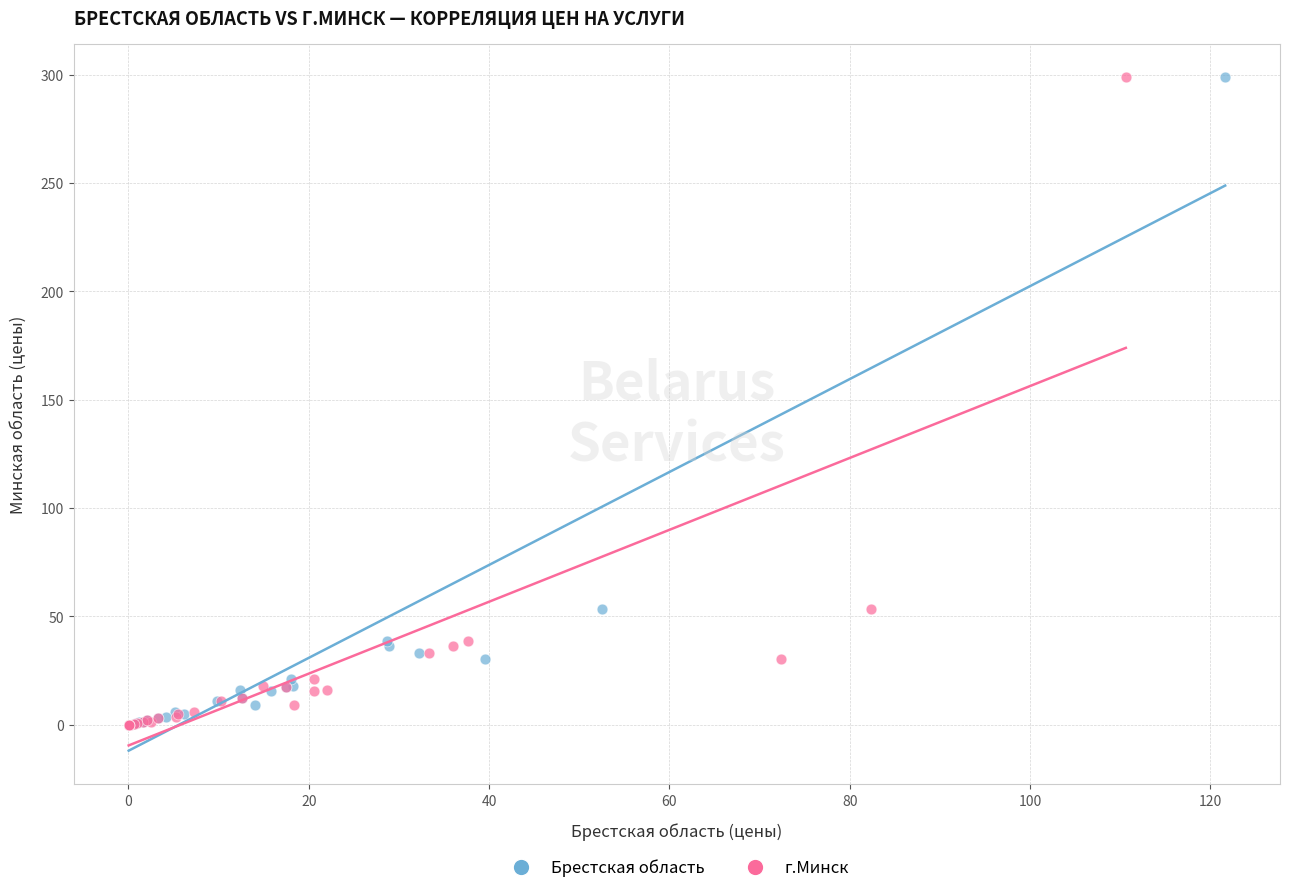

What are all the series names shown in the legend?

Брестская область, г.Минск